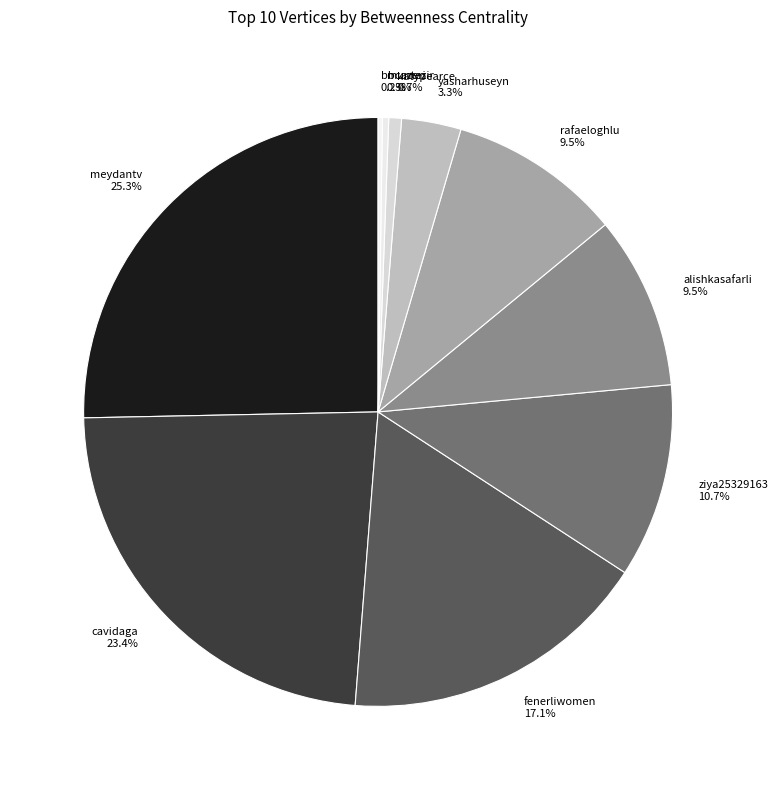

Do fenerliwomen and alishkasafarli together represent more than half of the pie?

No